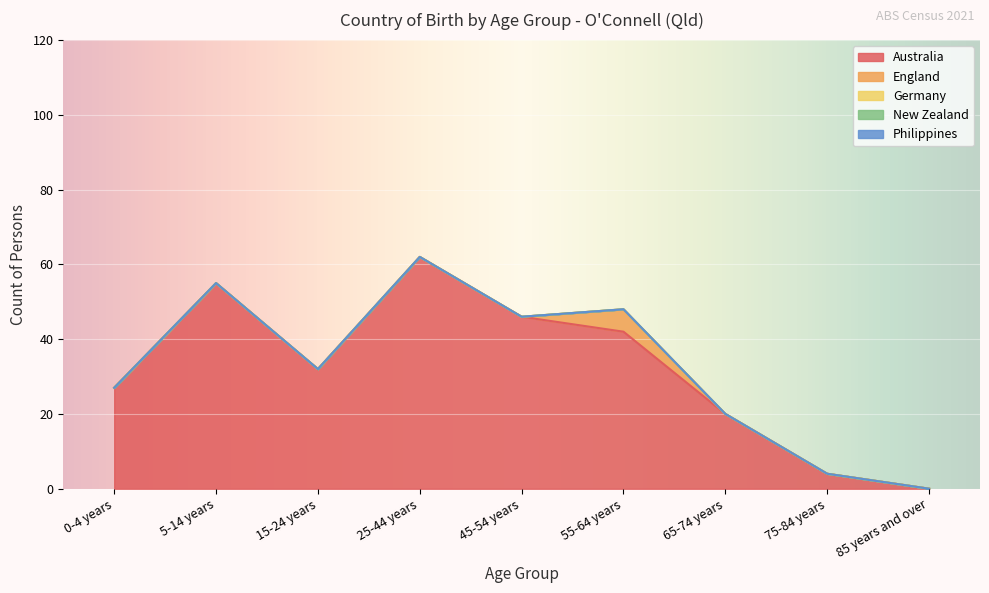

Which series changed the most between 15-24 years and 75-84 years?

Australia